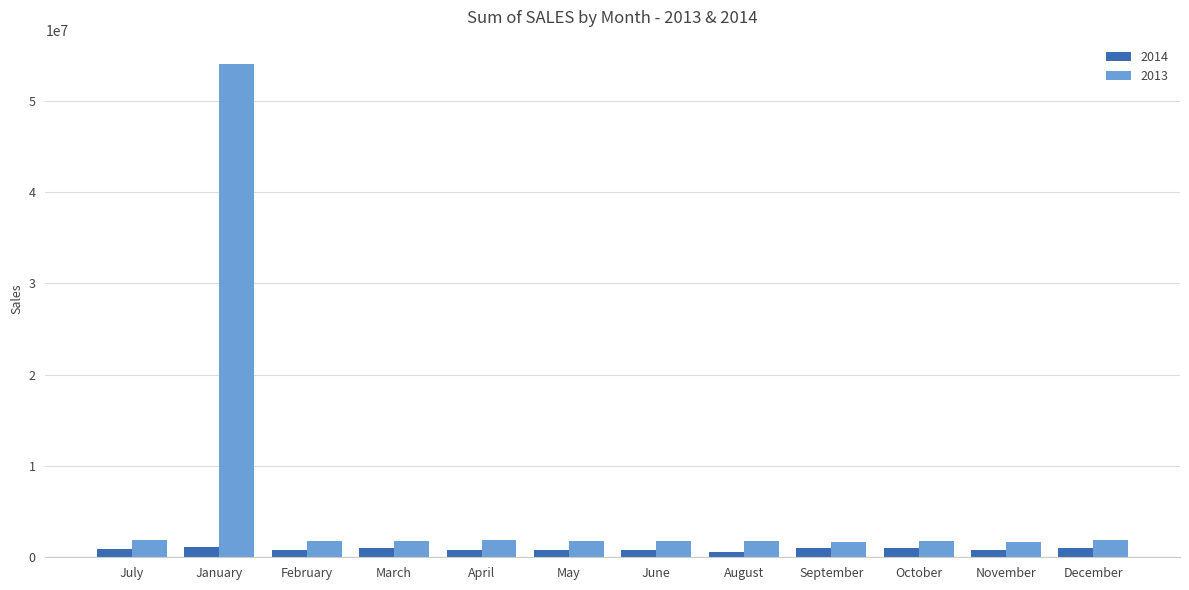

What is the label of the 4th bar from the left?

March